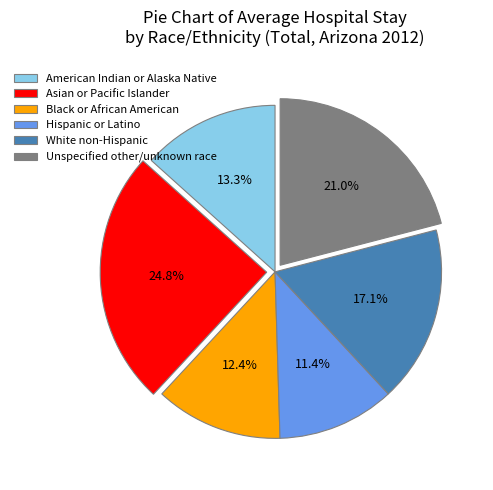

Combined, do Unspecified other/unknown race and White non-Hispanic account for over 50%?

No